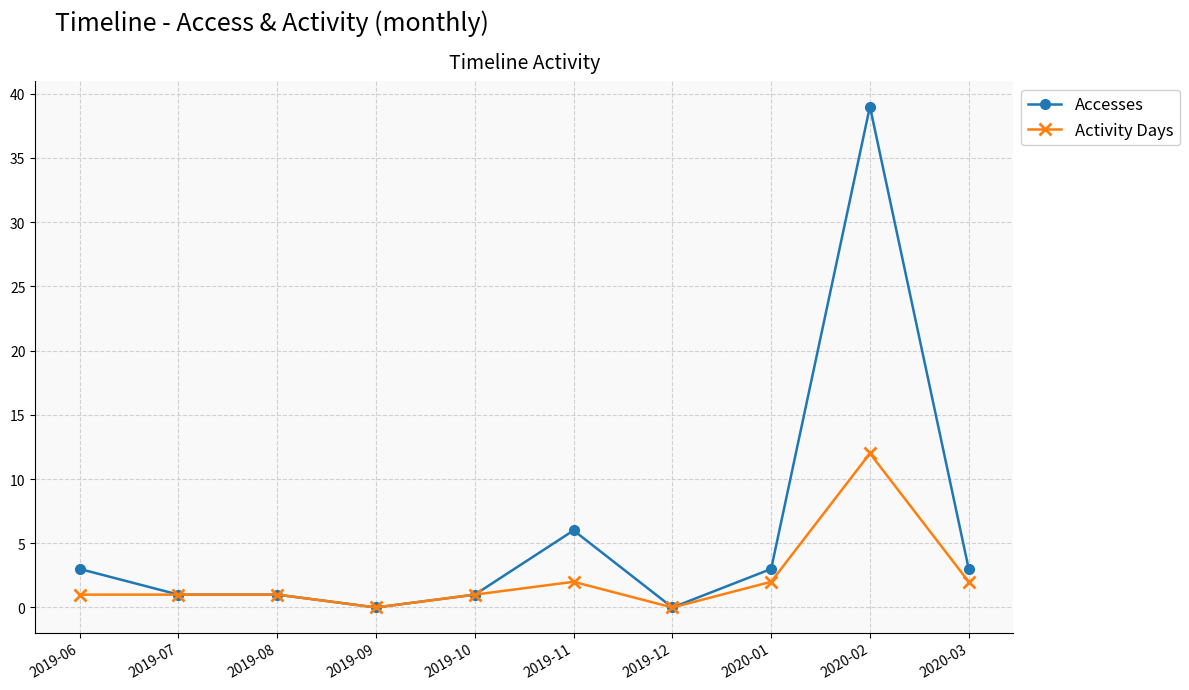

Reading left to right, list all the values displayed in this chart.

Accesses: 2019-06=3	2019-07=1	2019-08=1	2019-09=0	2019-10=1	2019-11=6	2019-12=0	2020-01=3	2020-02=39	2020-03=3
Activity Days: 2019-06=1	2019-07=1	2019-08=1	2019-09=0	2019-10=1	2019-11=2	2019-12=0	2020-01=2	2020-02=12	2020-03=2